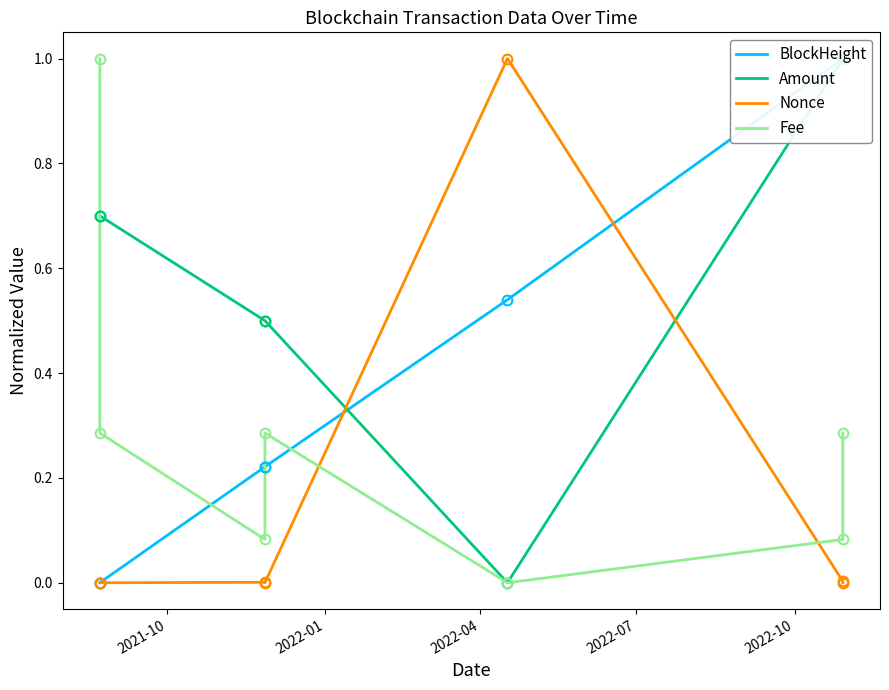

What is the difference between the highest and lowest values at 2022-04?

1.0